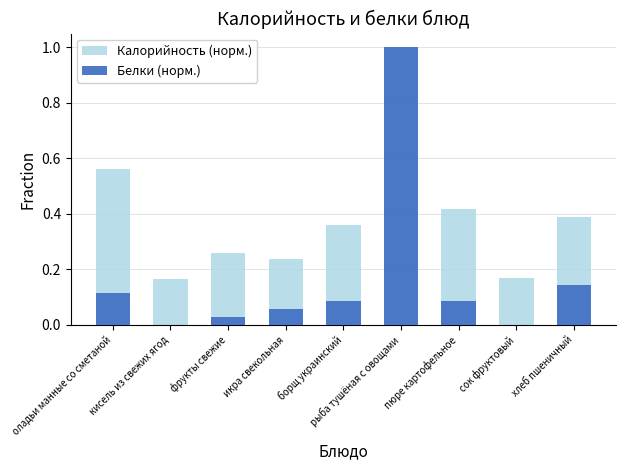

Is the value of Калорийность (норм.) at хлеб пшеничный greater than the value of Белки (норм.) at кисель из свежих ягод?

Yes